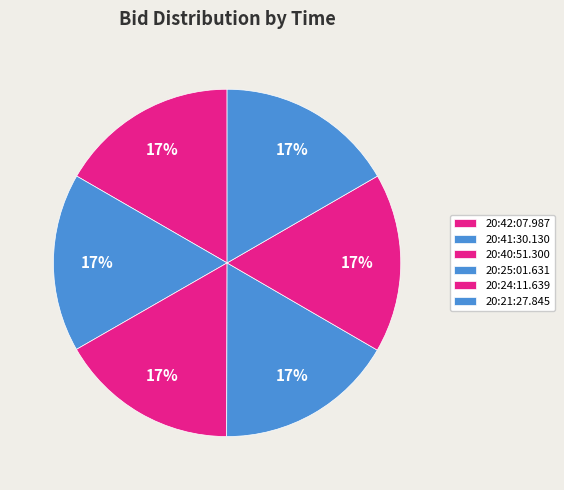

How much of the chart is everything except 20:24:11.639?

83.3%